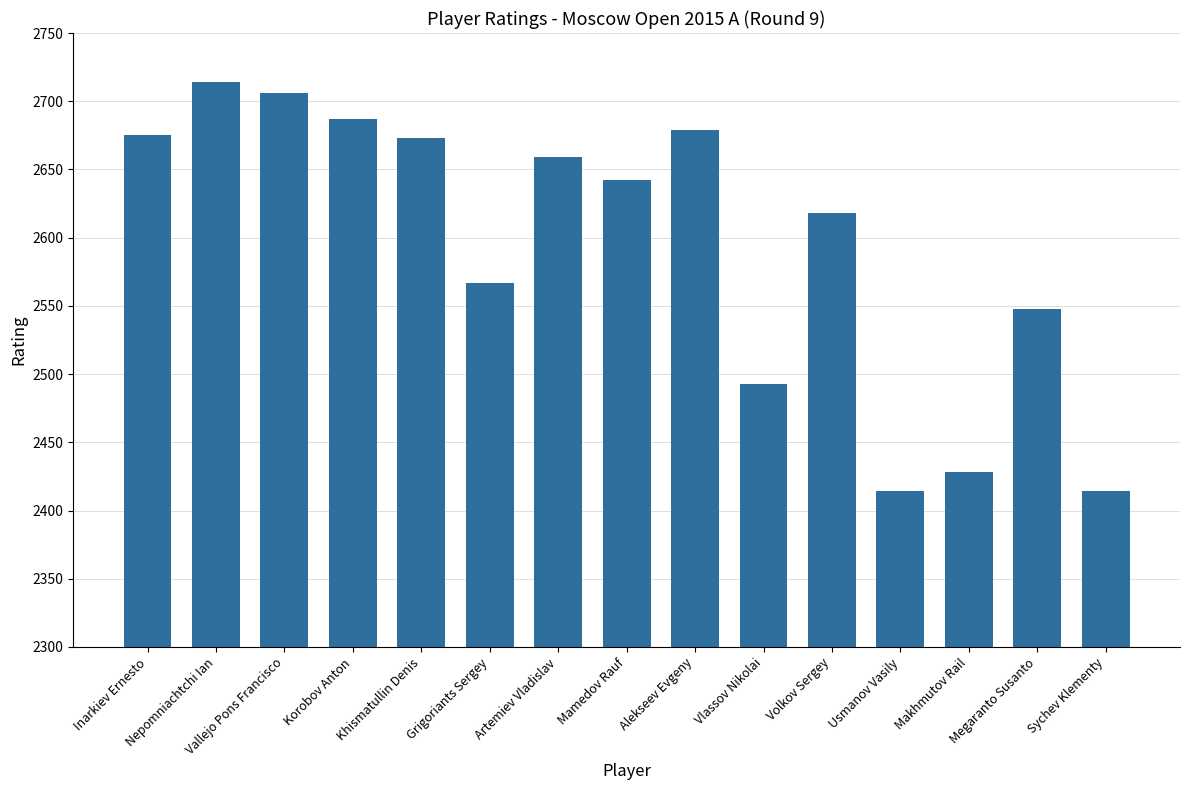

What is the approximate value at Alekseev Evgeny, to the nearest 5?

2680